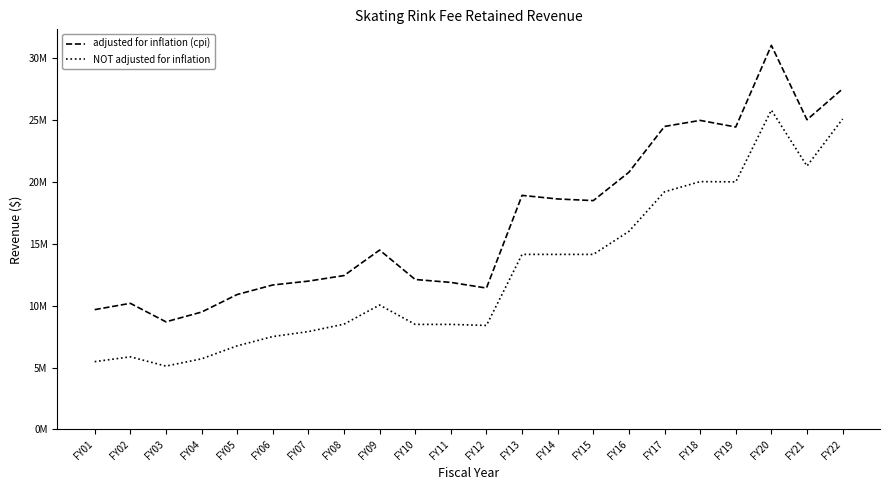

Does the chart have visible grid lines?

No